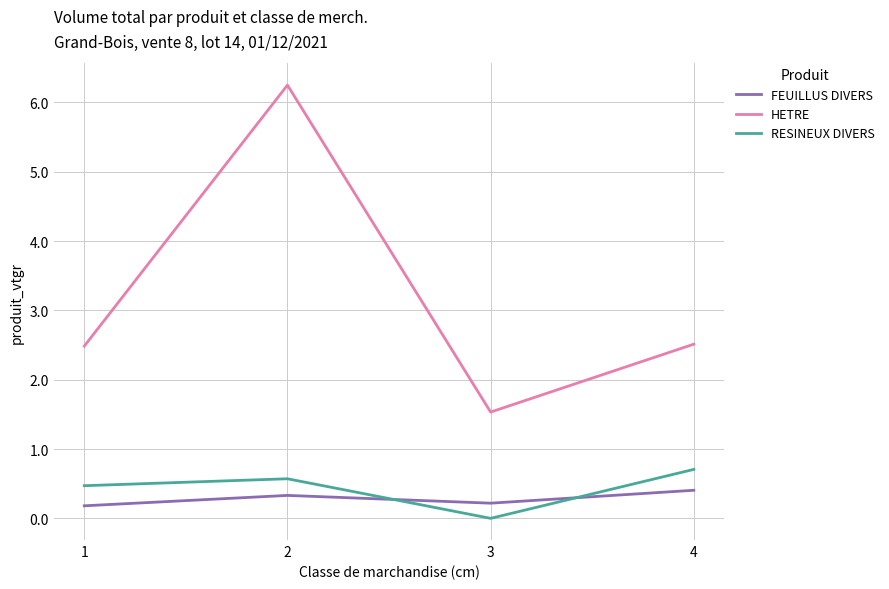

What is the difference between the highest and lowest values at 2?

5.9